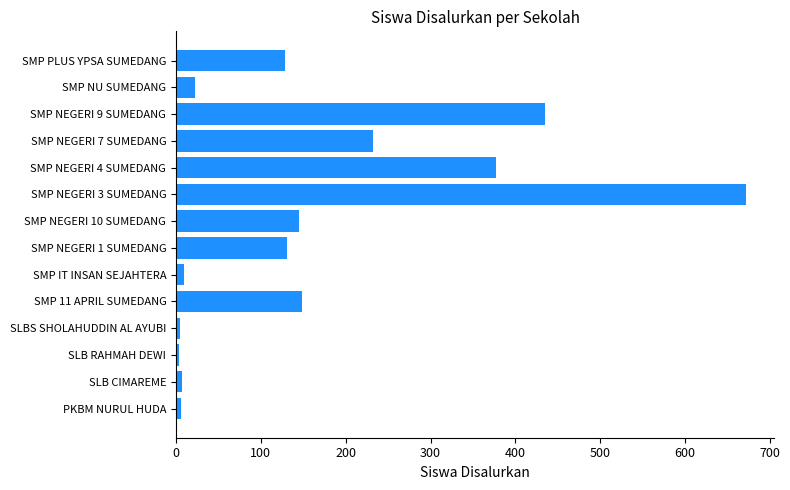

What is the difference between the second highest and minimum values?

431